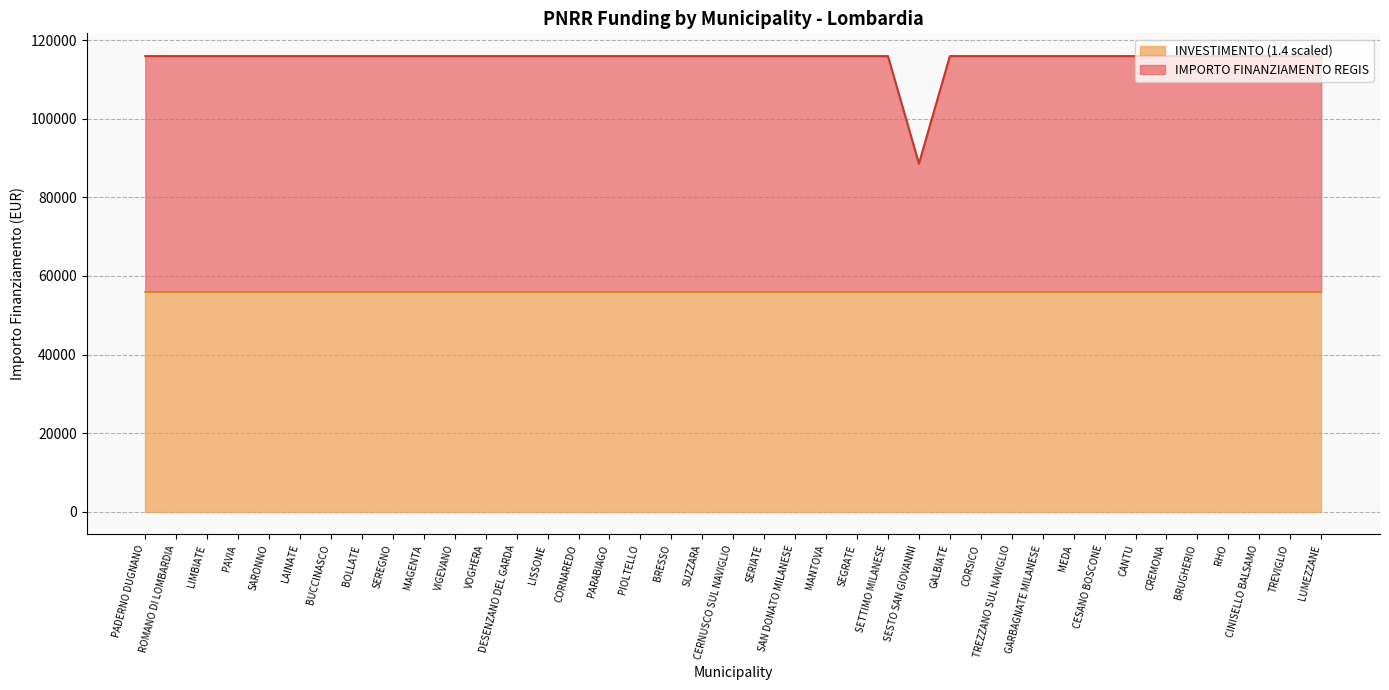

List the labels in order of value, largest first.

PADERNO DUGNANO, ROMANO DI LOMBARDIA, LIMBIATE, PAVIA, SARONNO, LAINATE, BUCCINASCO, BOLLATE, SEREGNO, MAGENTA, VIGEVANO, VOGHERA, DESENZANO DEL GARDA, LISSONE, CORNAREDO, PARABIAGO, PIOLTELLO, BRESSO, SUZZARA, CERNUSCO SUL NAVIGLIO, SERIATE, SAN DONATO MILANESE, MANTOVA, SEGRATE, SETTIMO MILANESE, GALBIATE, CORSICO, TREZZANO SUL NAVIGLIO, GARBAGNATE MILANESE, MEDA, CESANO BOSCONE, CANTU, CREMONA, BRUGHERIO, RHO, CINISELLO BALSAMO, TREVIGLIO, LUMEZZANE, SESTO SAN GIOVANNI